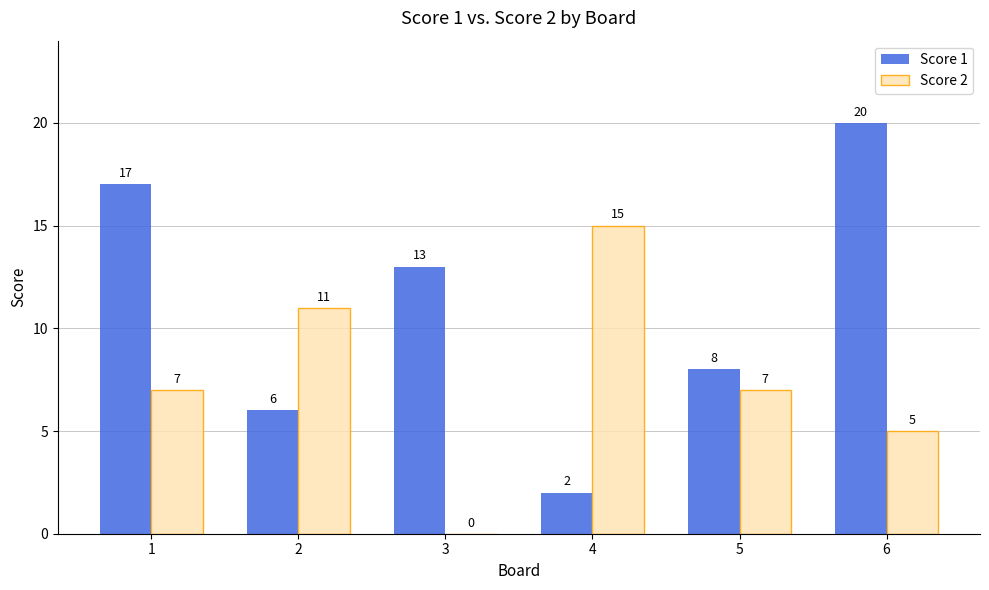

Reading left to right, list all the values displayed in this chart.

Score 1: 1=17	2=6	3=13	4=2	5=8	6=20
Score 2: 1=7	2=11	3=0	4=15	5=7	6=5